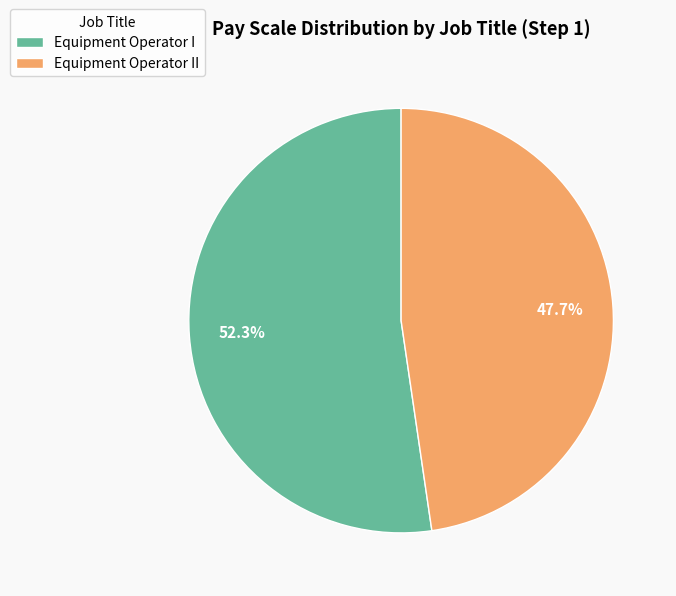

Rank the categories by value from highest to lowest.

Equipment Operator I, Equipment Operator II